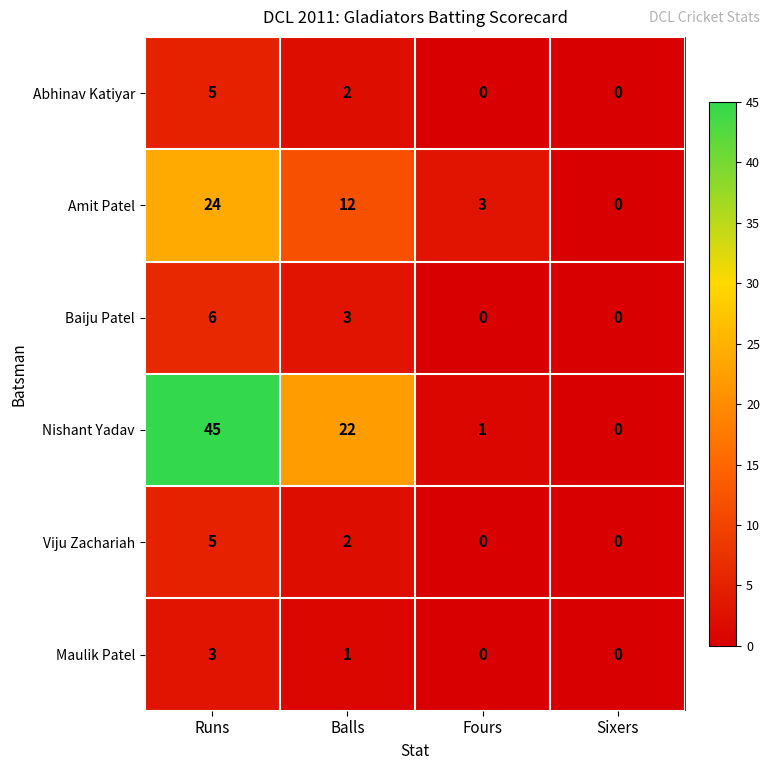

Which series changed the most between Runs and Sixers?

Nishant Yadav